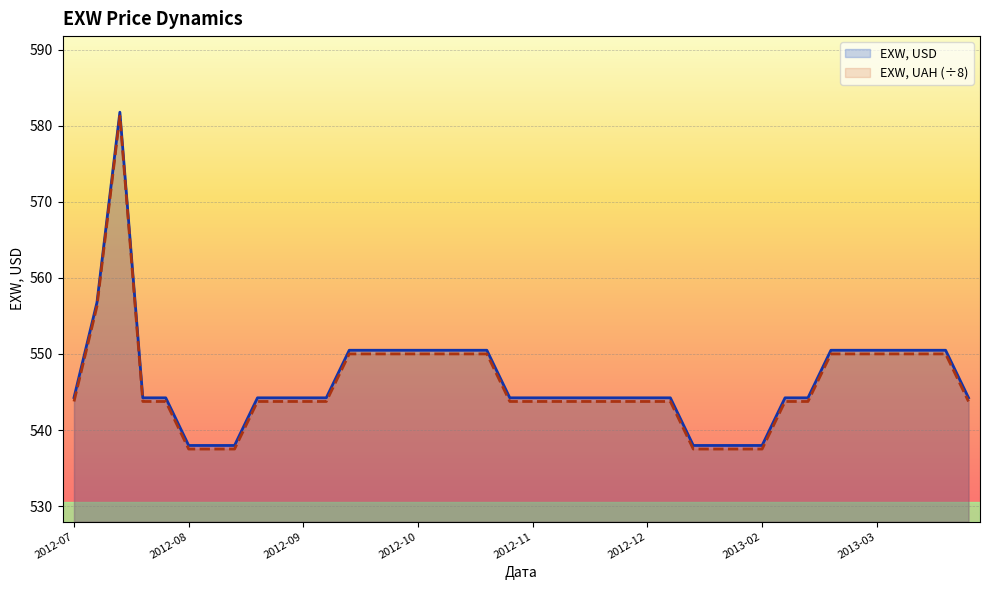

True or false: EXW, USD has more than 1 points higher than both neighbors.

False